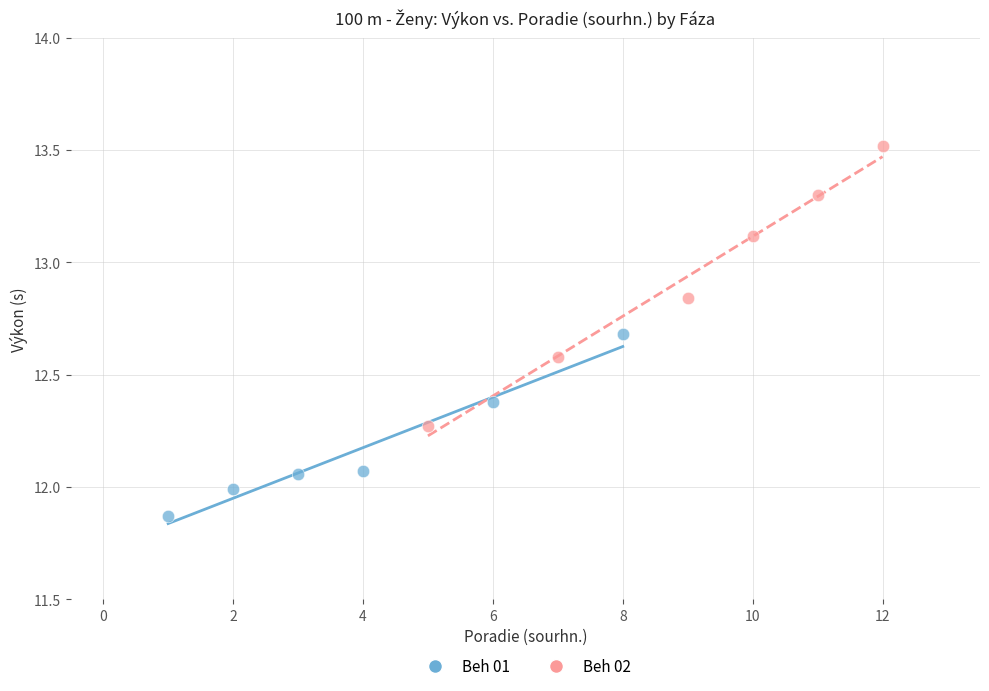

Which series reaches the minimum Y coordinate?

Beh 01